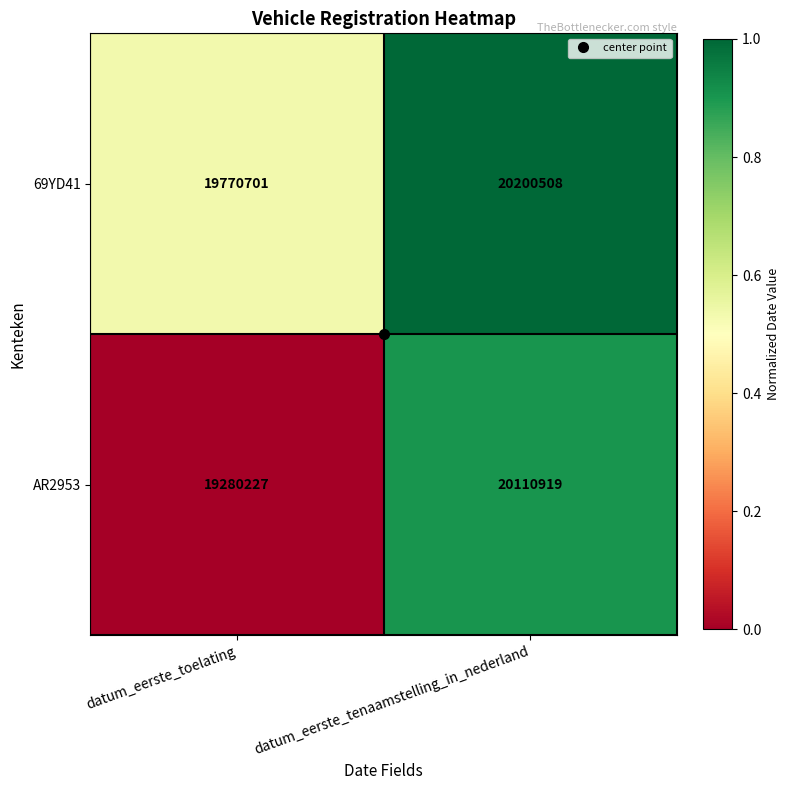

Is the value of AR2953 at datum_eerste_tenaamstelling_in_nederland greater than the value of 69YD41 at datum_eerste_toelating?

Yes